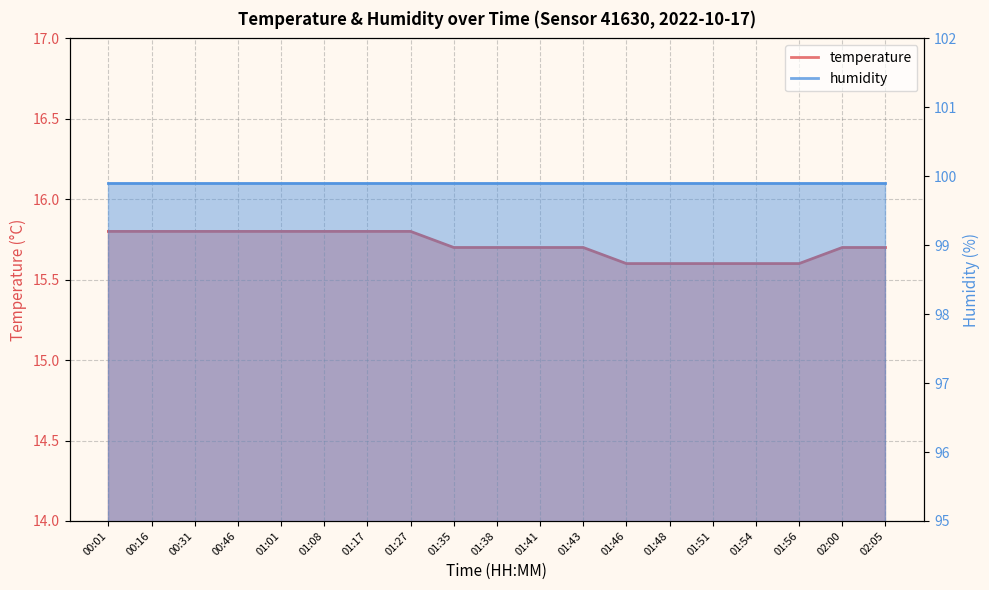

Rank the categories by value from lowest to highest.

01:46, 01:48, 01:51, 01:54, 01:56, 01:35, 01:38, 01:41, 01:43, 02:00, 02:05, 00:01, 00:16, 00:31, 00:46, 01:01, 01:08, 01:17, 01:27